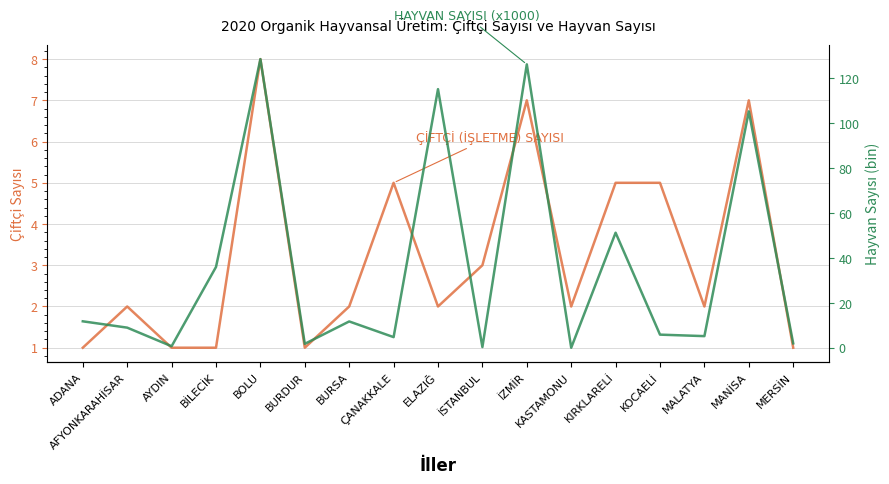

At which label is ÇİFTÇİ (İŞLETME) SAYISI closest to 4?

ÇANAKKALE